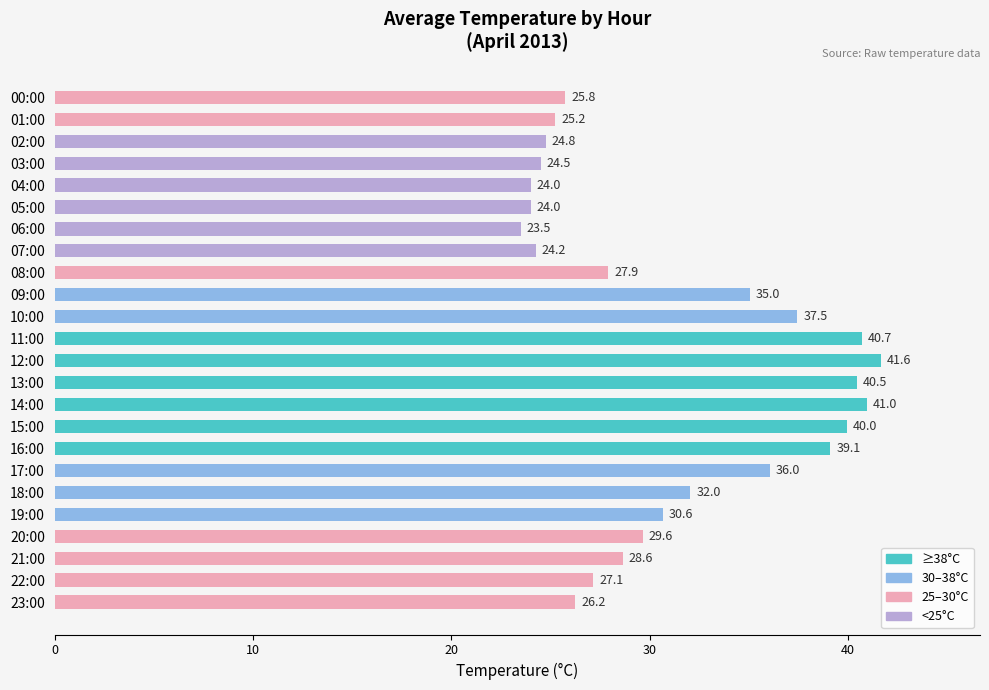

What is the label of the 20th bar from the top?

19:00